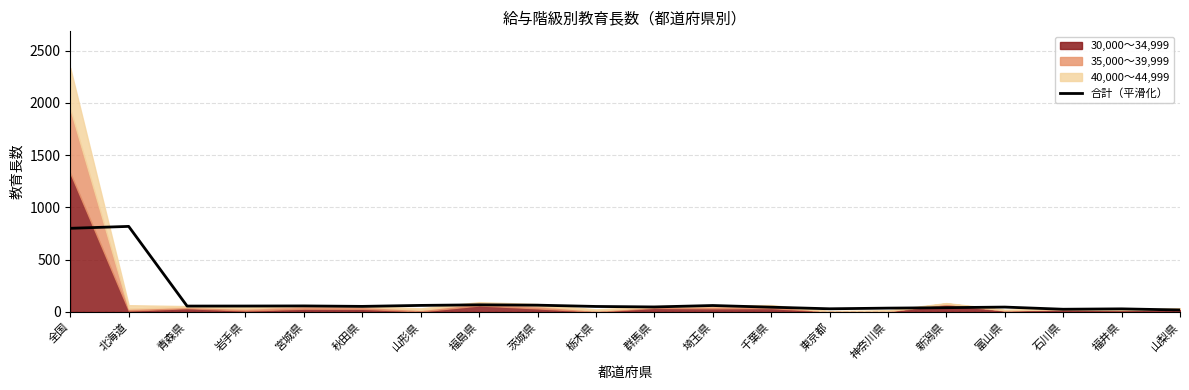

What is the change in value from 山形県 to 福井県?

-33.0